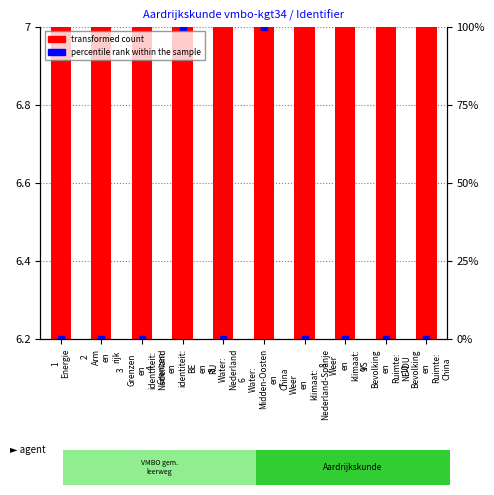

Are the bars horizontal?

No